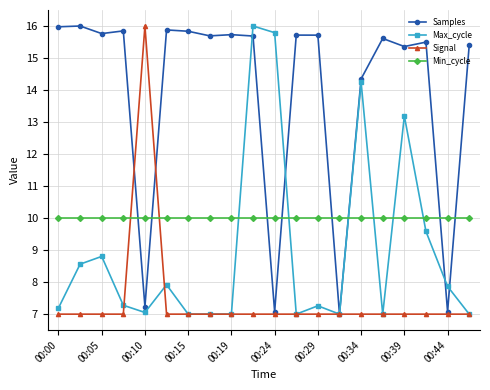

What is the highest value of the Samples series?

16.0